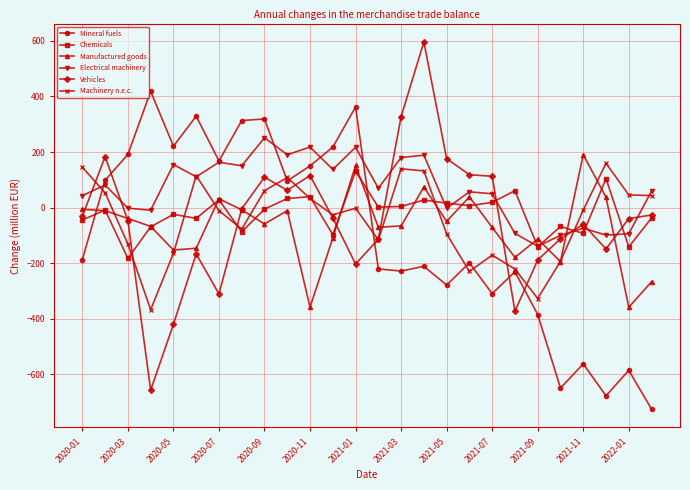

Which series has the largest total across all categories?

Electrical machinery